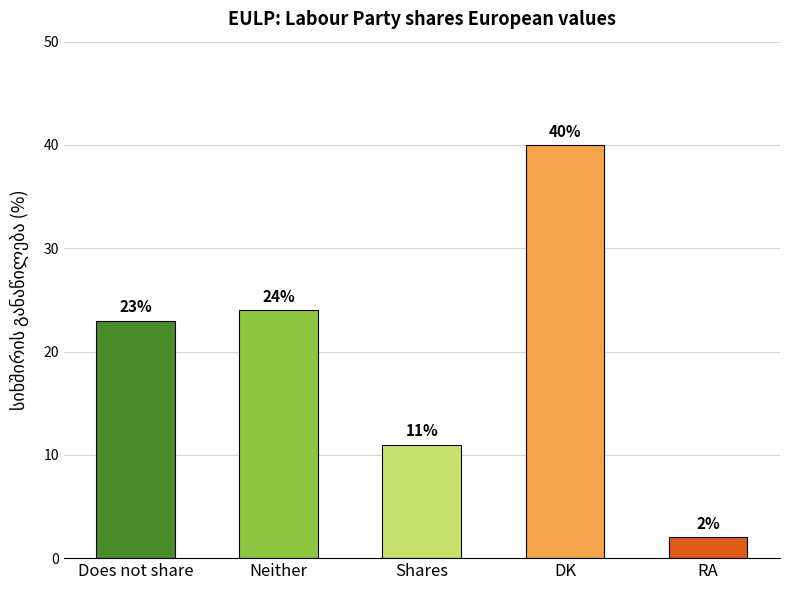

What position from the left is Shares?

3